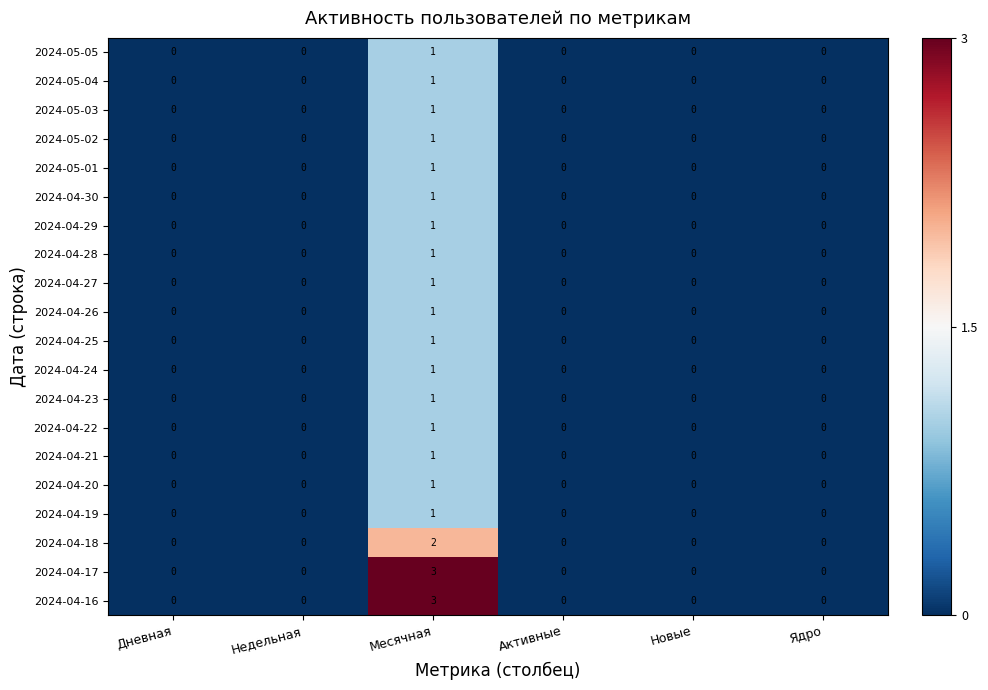

True or false: 2024-04-28 has a value of 2 at Месячная.

False